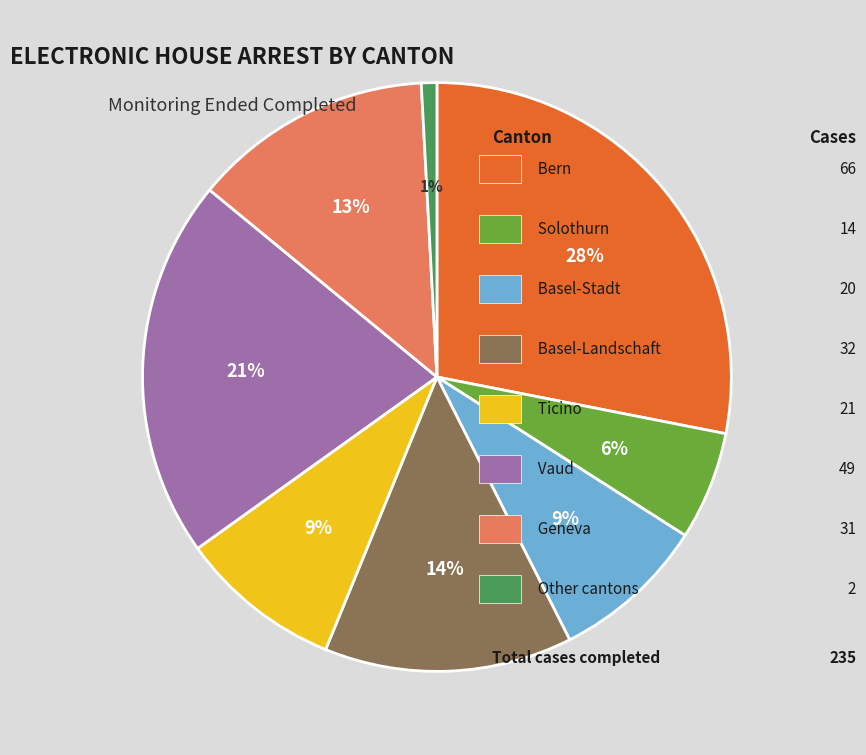

To the nearest percent, what is the difference between the largest and smallest slice percentages?

27%